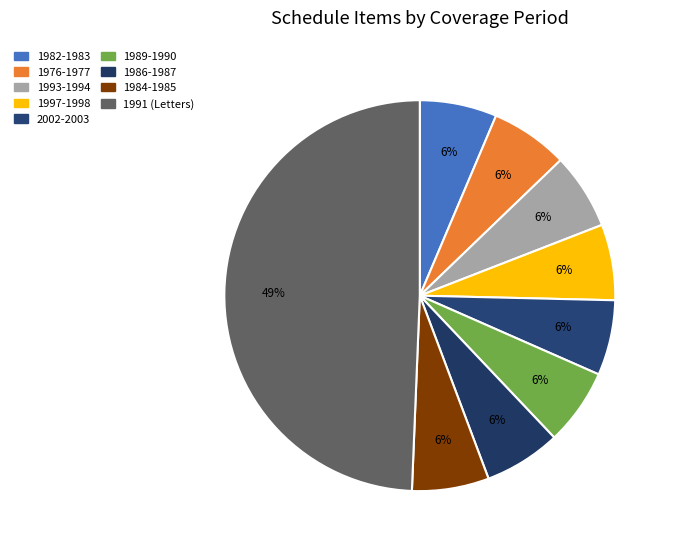

What percentage is the 1984-1985 slice, to the nearest percent?

6%